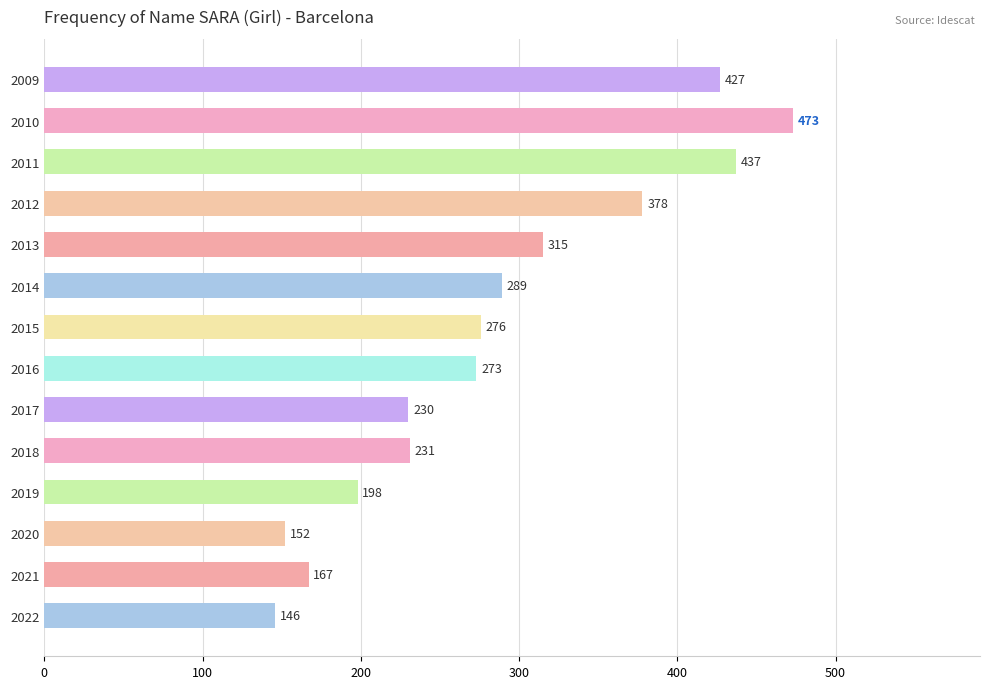

What is the maximum value shown in the chart?

473